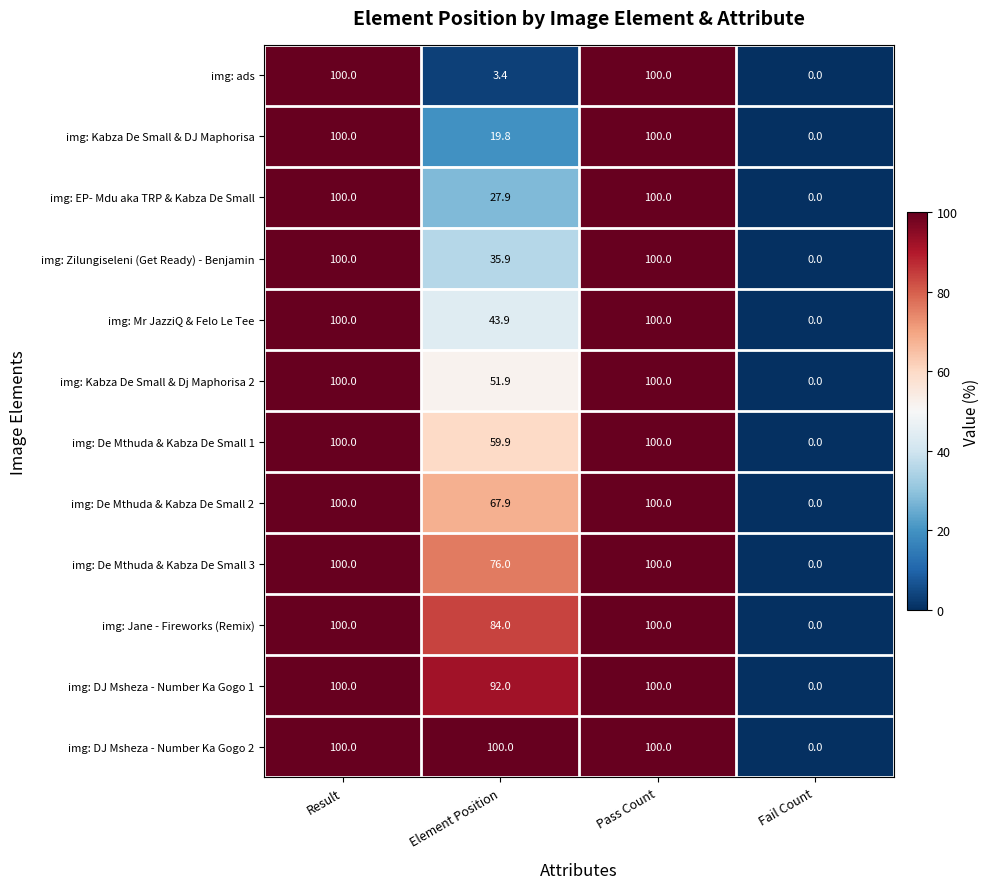

What is the difference between the second highest and minimum values in the img: Kabza De Small & DJ Maphorisa series?

100.0